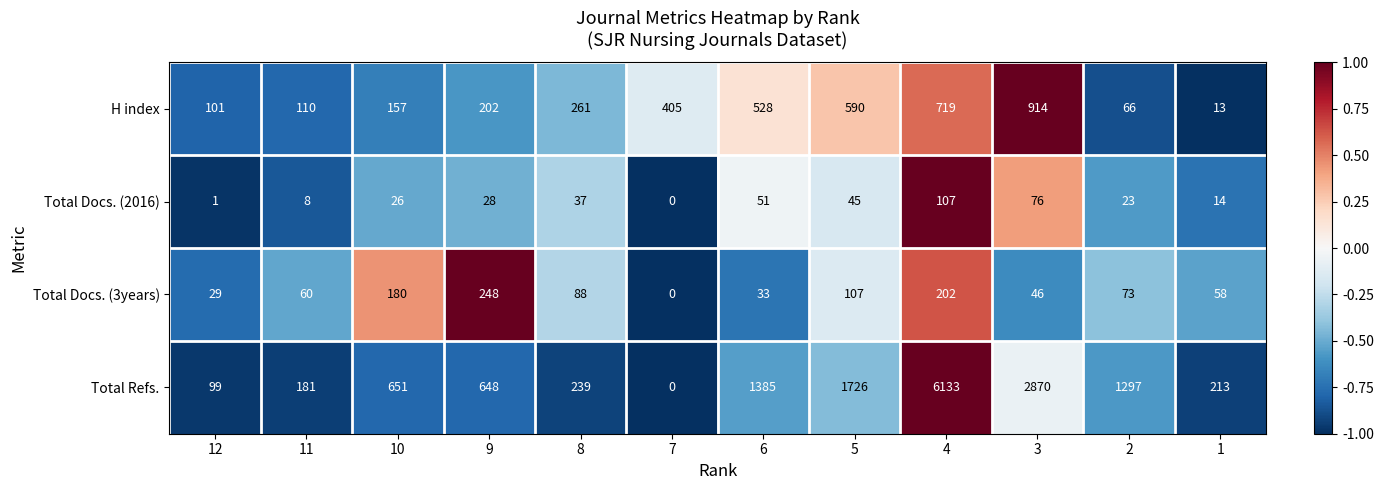

What is the sum of the Total Docs. (2016) values at 11 and 7?

8